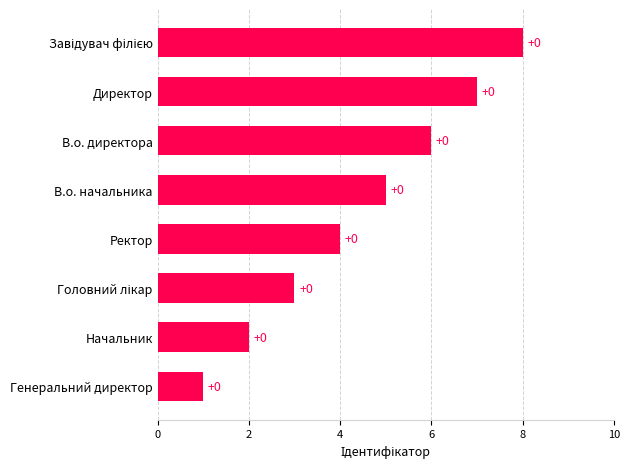

How many bars are there in total?

8